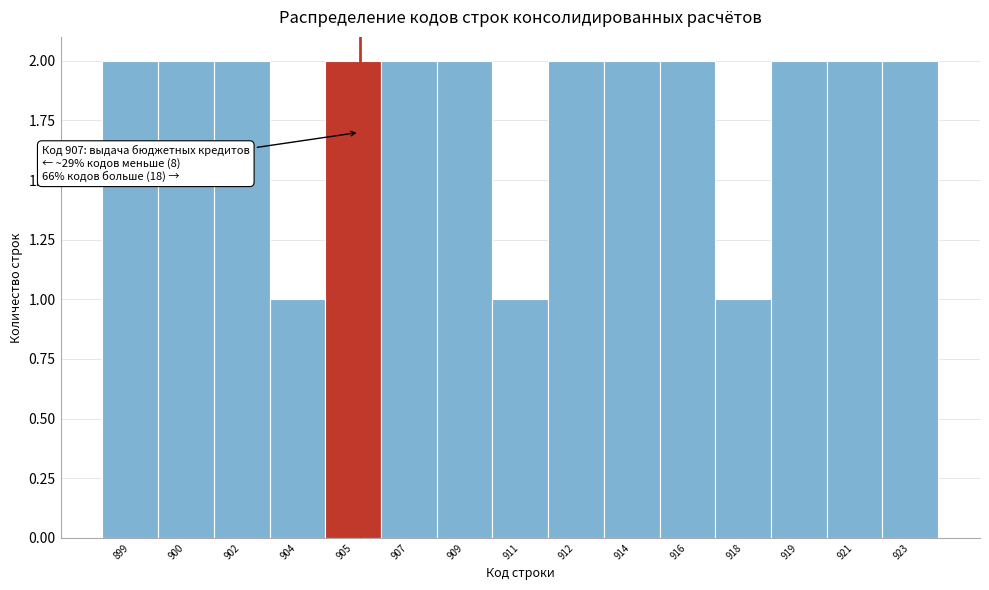

Reading left to right, extract all data points from this chart.

2	2	2	1	2	2	2	1	2	2	2	1	2	2	2